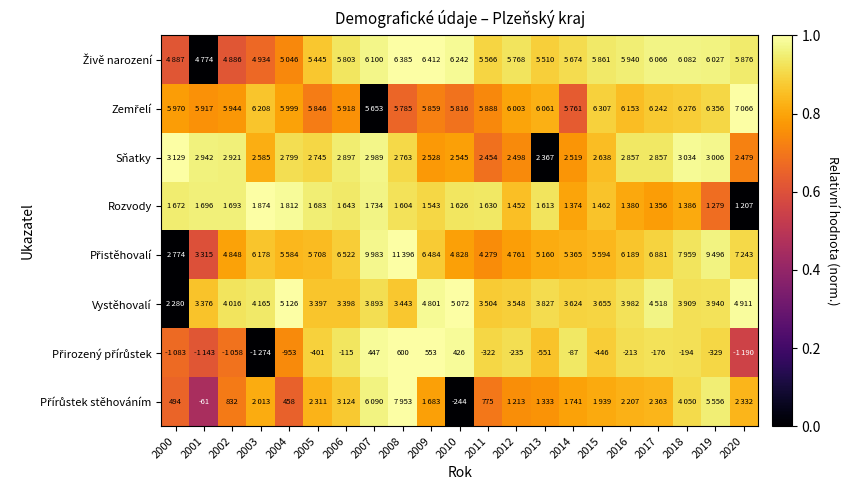

What is the average value of the Zemřelí series?

0.8